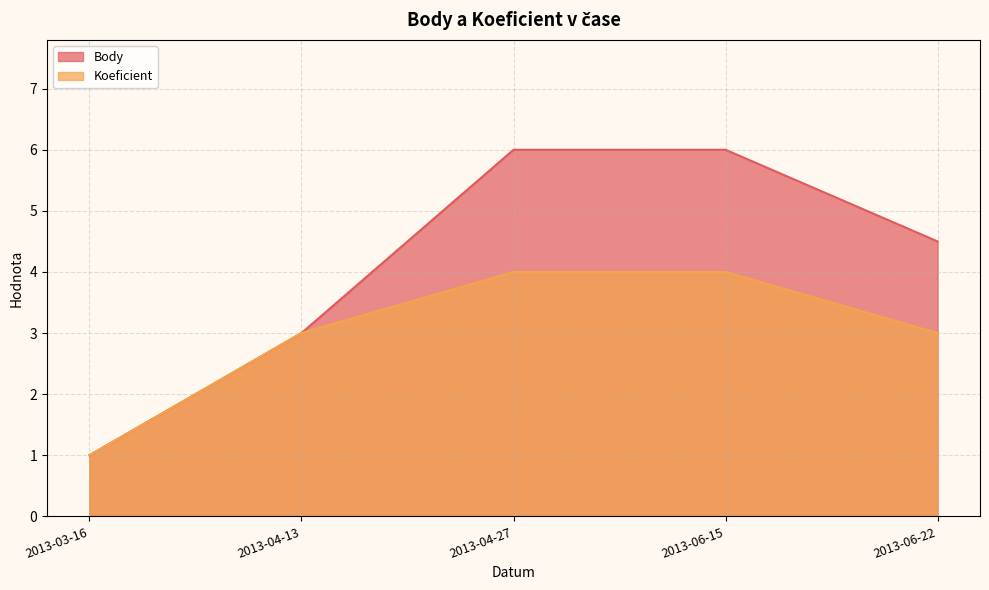

Count the number of data series in this chart.

2